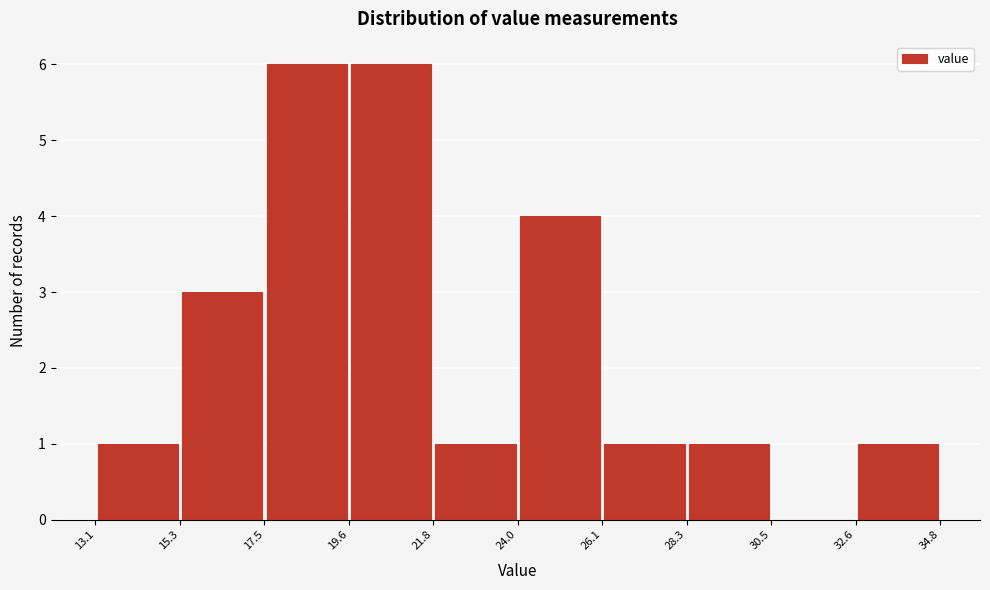

Reading left to right, transcribe this chart: for each bar, give the range it covers on the x-axis and its height. The values are not printed on the chart, so give them approximately, as read against the axis.

13.1 to 15.3: 1
15.3 to 17.5: 3
17.5 to 19.6: 6
19.6 to 21.8: 6
21.8 to 24.0: 1
24.0 to 26.1: 4
26.1 to 28.3: 1
28.3 to 30.5: 1
30.5 to 32.6: 0
32.6 to 34.8: 1